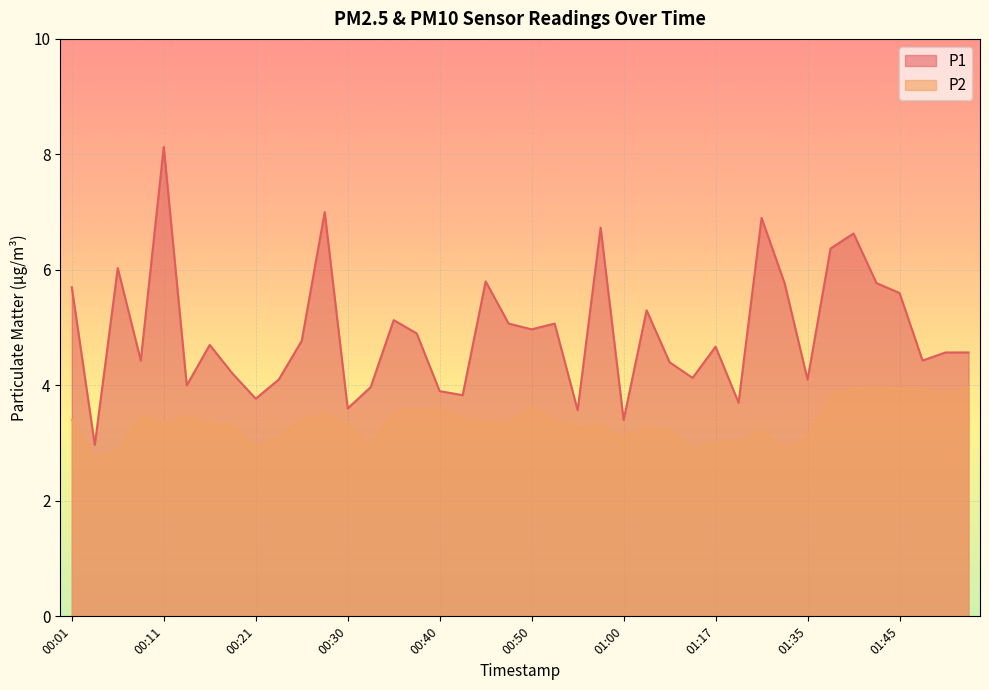

True or false: P1 and P2 cross at least once.

False